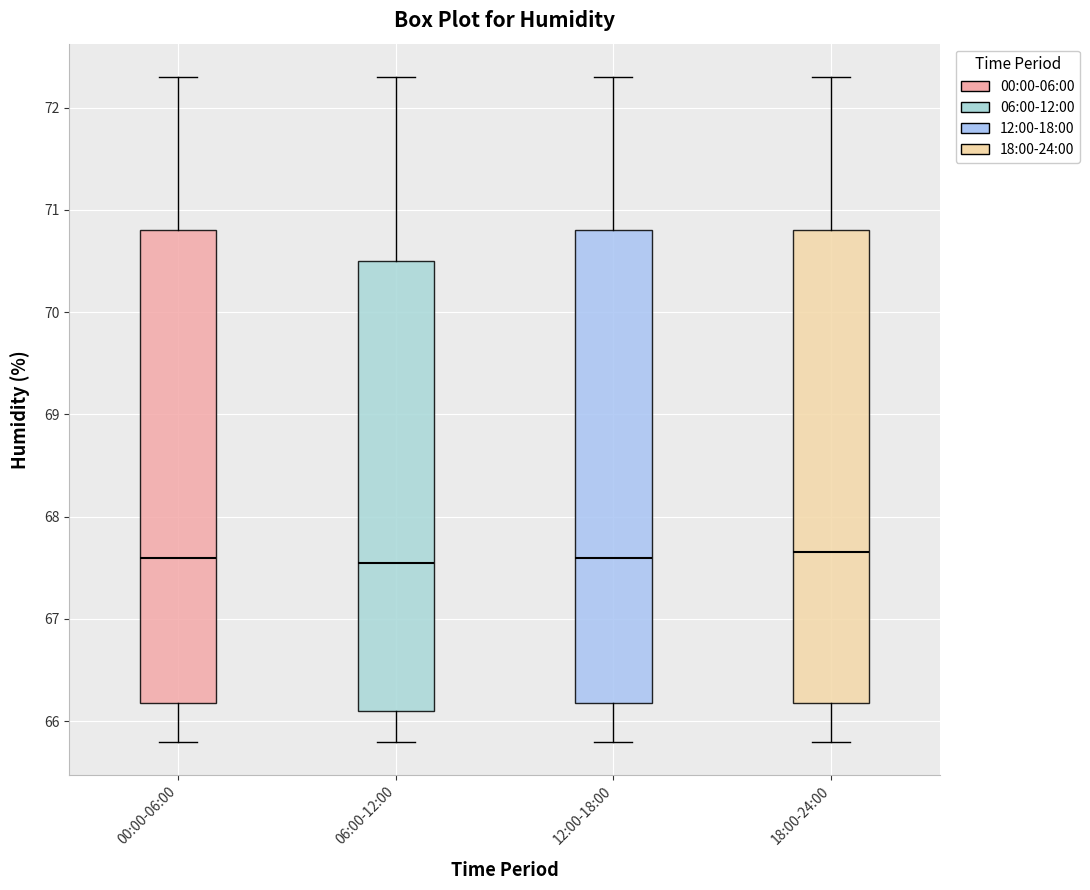

Reading left to right, read every box against the y-axis: the position of its median line, the range the box covers, and the ends of its whiskers. The values are not printed on the chart, so give them approximately, as read against the axis.

00:00-06:00: median 67.6, box 66.2 to 70.8, whiskers 65.8 to 72.3
06:00-12:00: median 67.6, box 66.1 to 70.5, whiskers 65.8 to 72.3
12:00-18:00: median 67.6, box 66.2 to 70.8, whiskers 65.8 to 72.3
18:00-24:00: median 67.7, box 66.2 to 70.8, whiskers 65.8 to 72.3